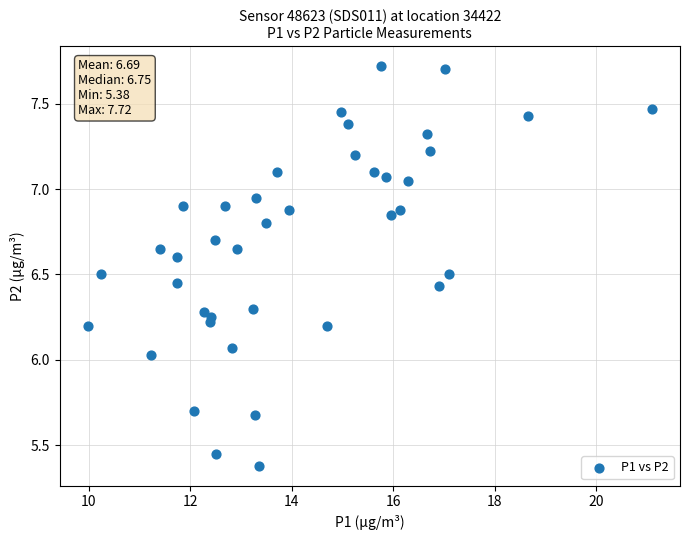

What is the range of Y values (max minus min)?

2.3